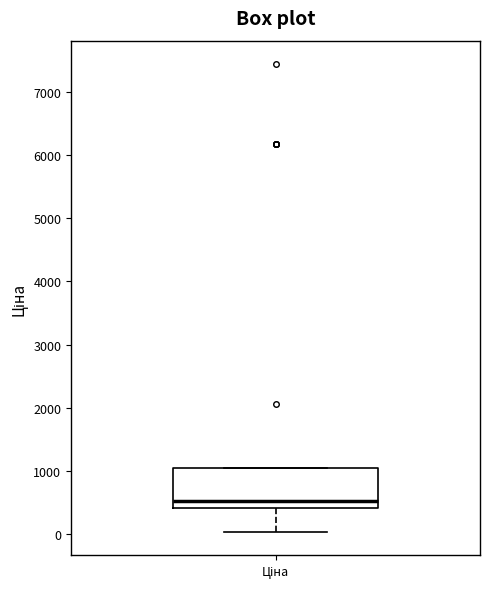

Read this box plot against the y-axis: the position of the median line, the range covered by the box, and the ends of both whiskers. The values are not printed on the chart, so give them approximately, as read against the axis.

median 500, box 400 to 1000, whiskers 0 to 1000